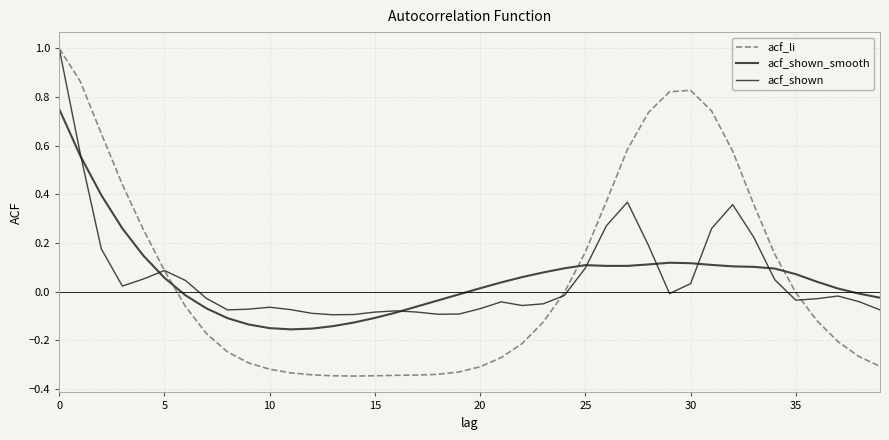

How many values in acf_shown are above zero?

16